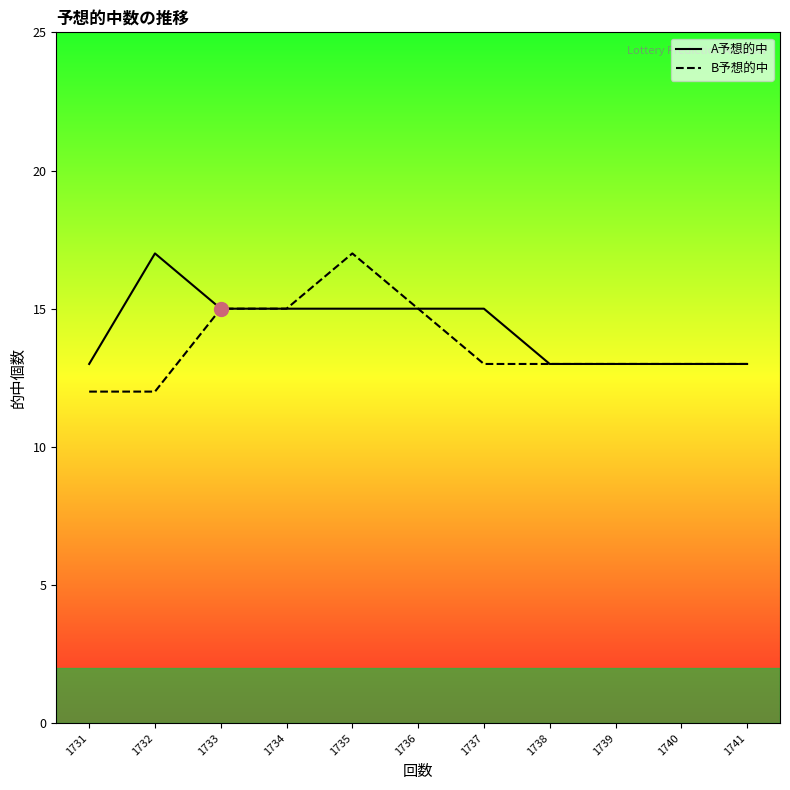

How many lines are shown in the chart?

2